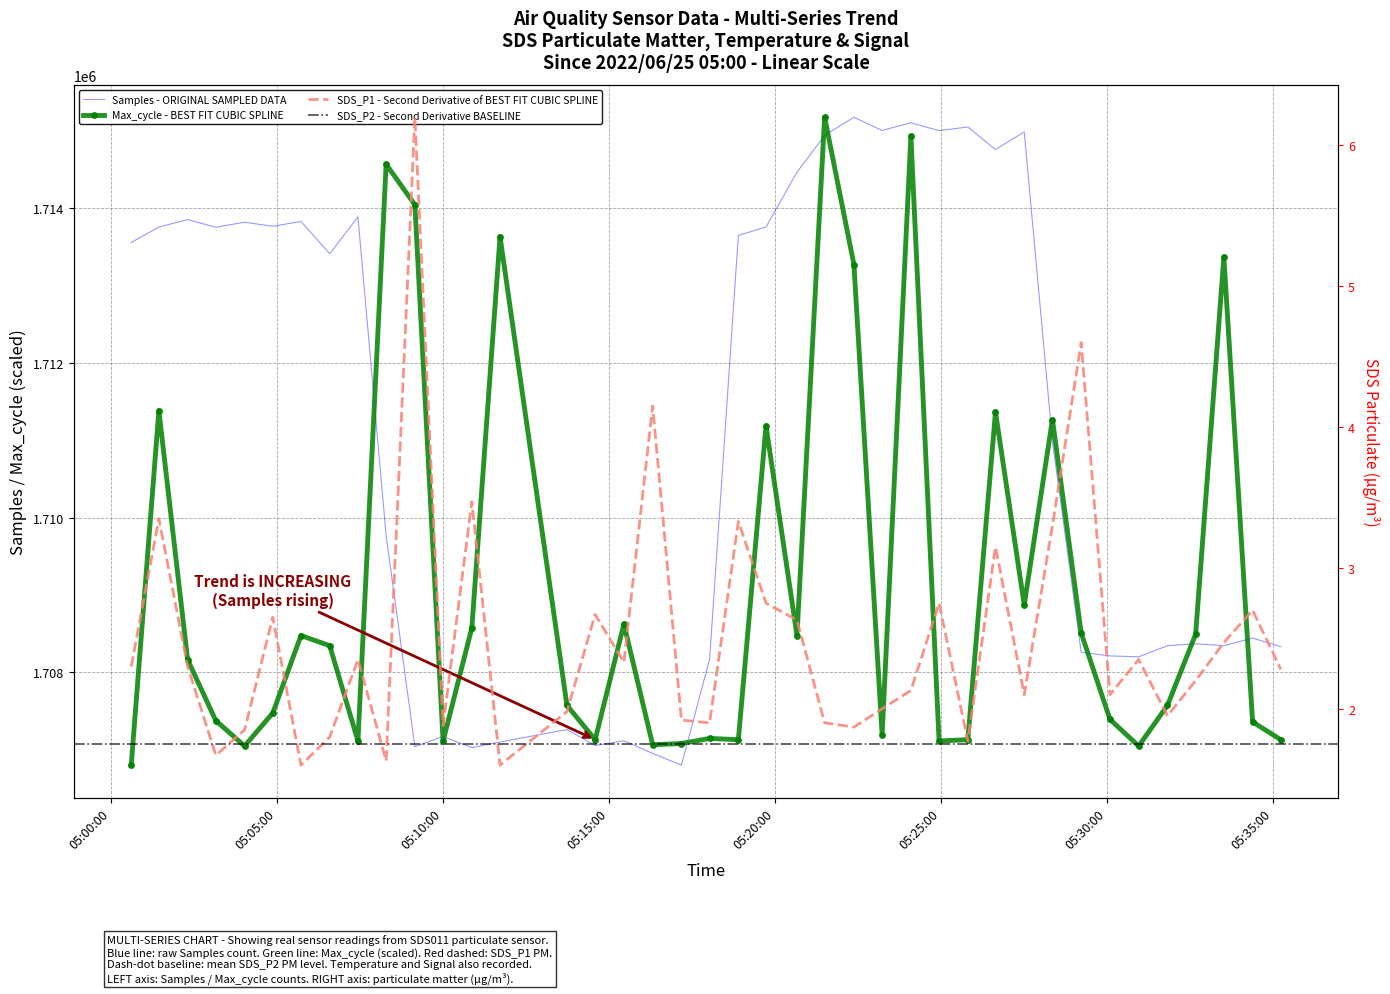

Which series has the largest range (max minus min)?

Samples